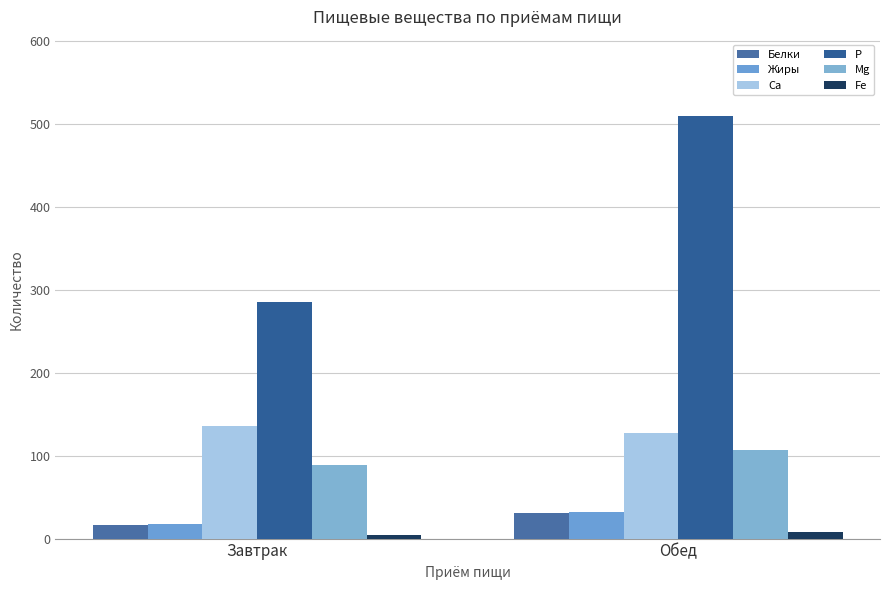

How many categories are shown in the chart?

2